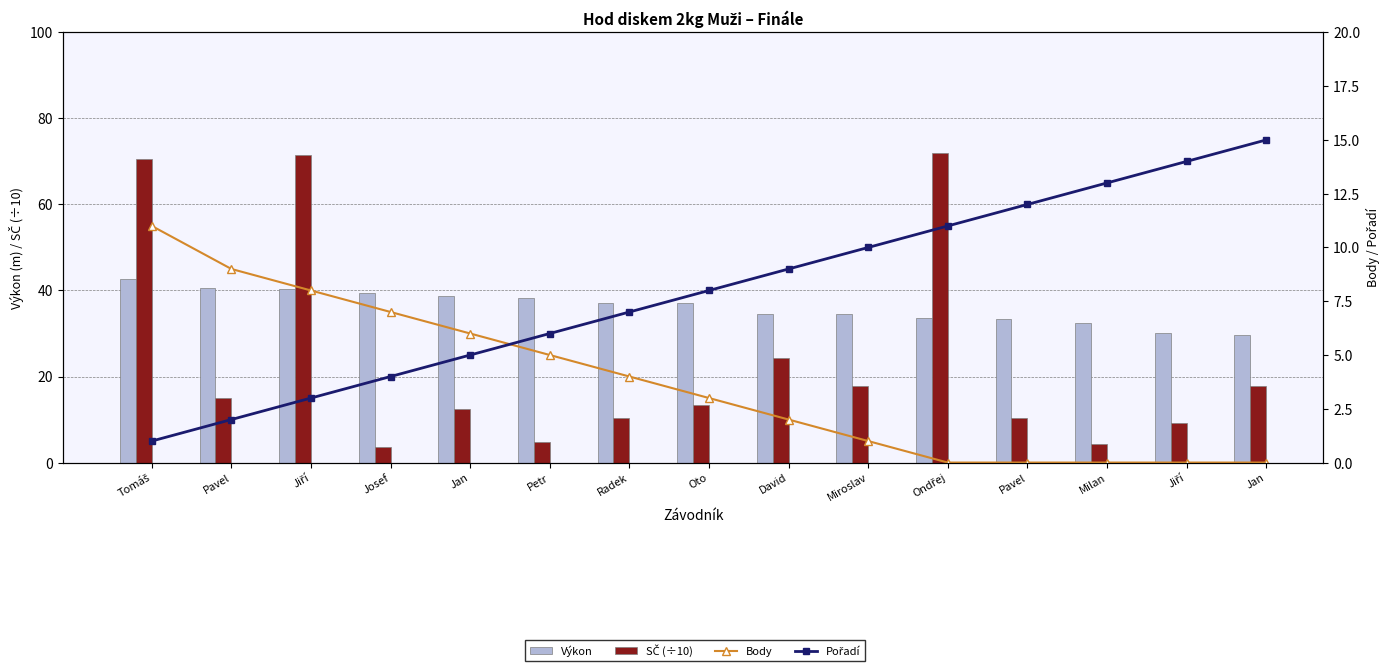

What is the maximum value shown in the chart?

71.9